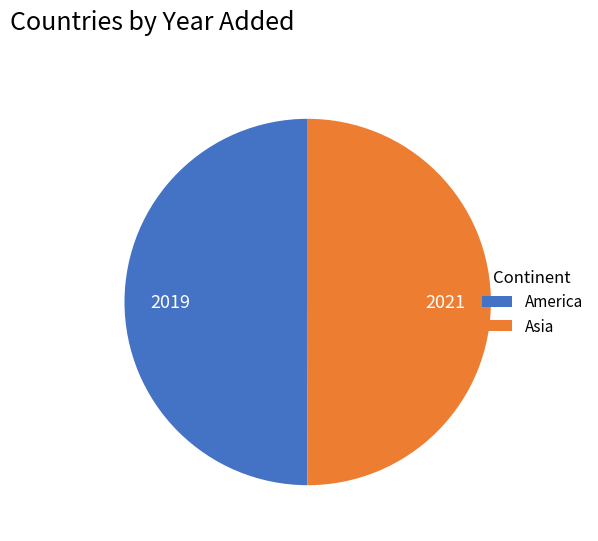

Is it true that Asia is 50% of the pie?

True